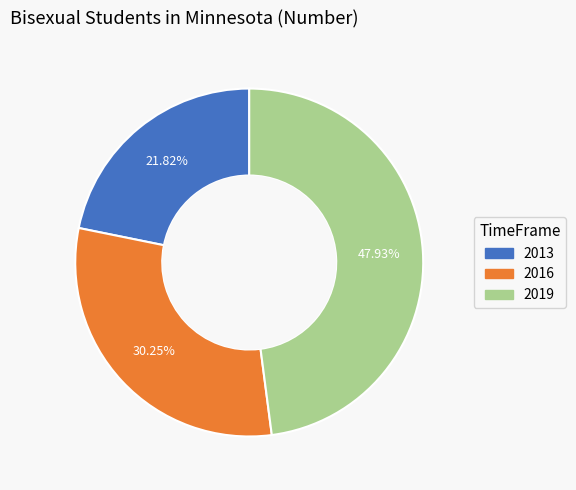

Combined, do 2013 and 2016 account for over 50%?

Yes